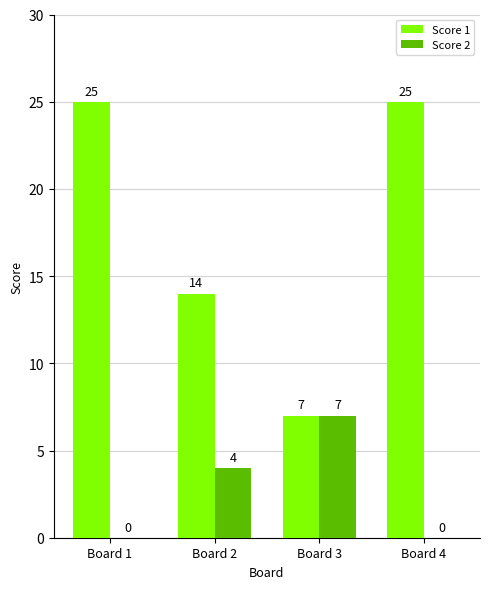

The value of Score 1 at Board 1 is 25. True or false?

True